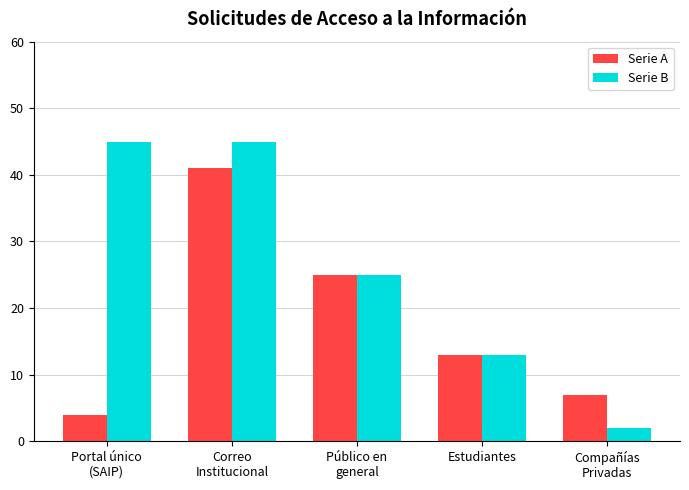

What is the approximate value of Serie B at Compañías
Privadas?

2